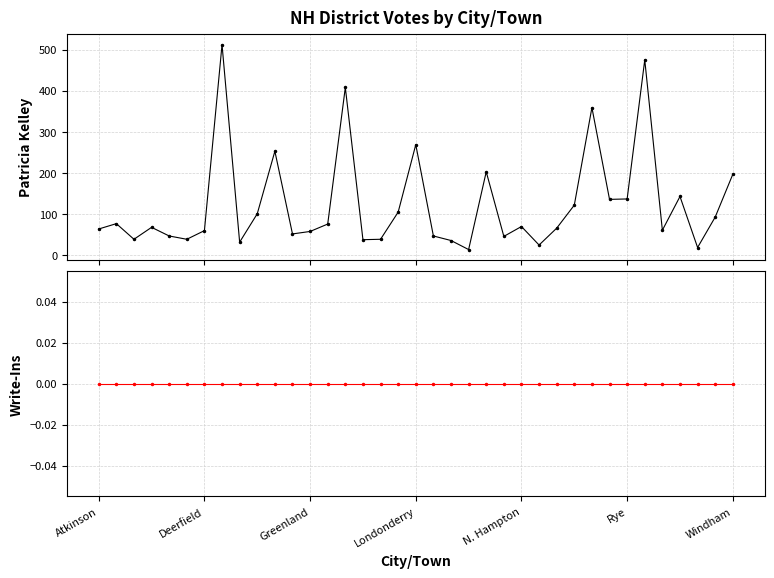

List the series in order of their peak value, highest first.

Patricia Kelley, Write-Ins